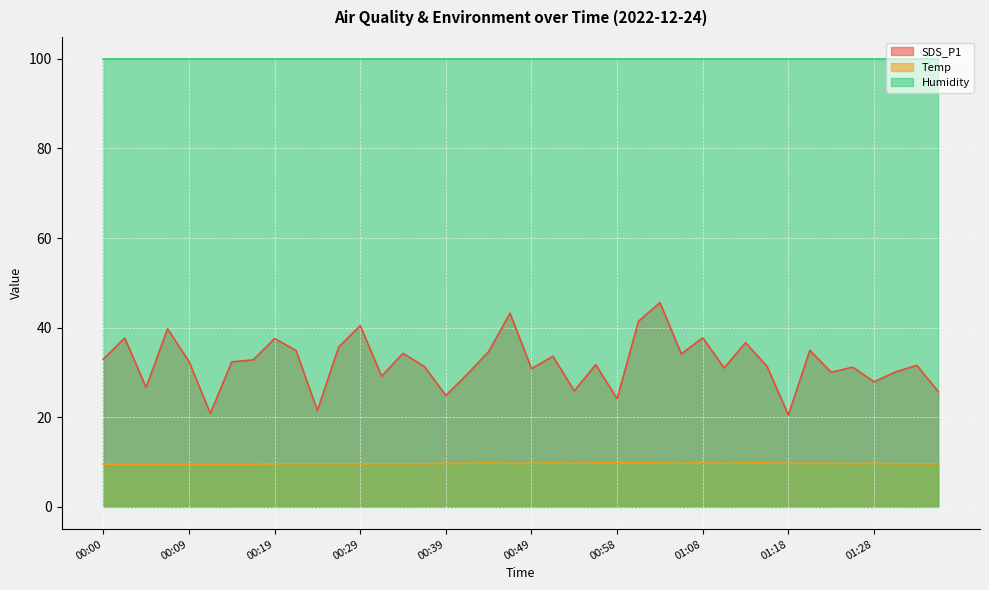

True or false: SDS_P1 has a value of 38.1 at 01:35.

False